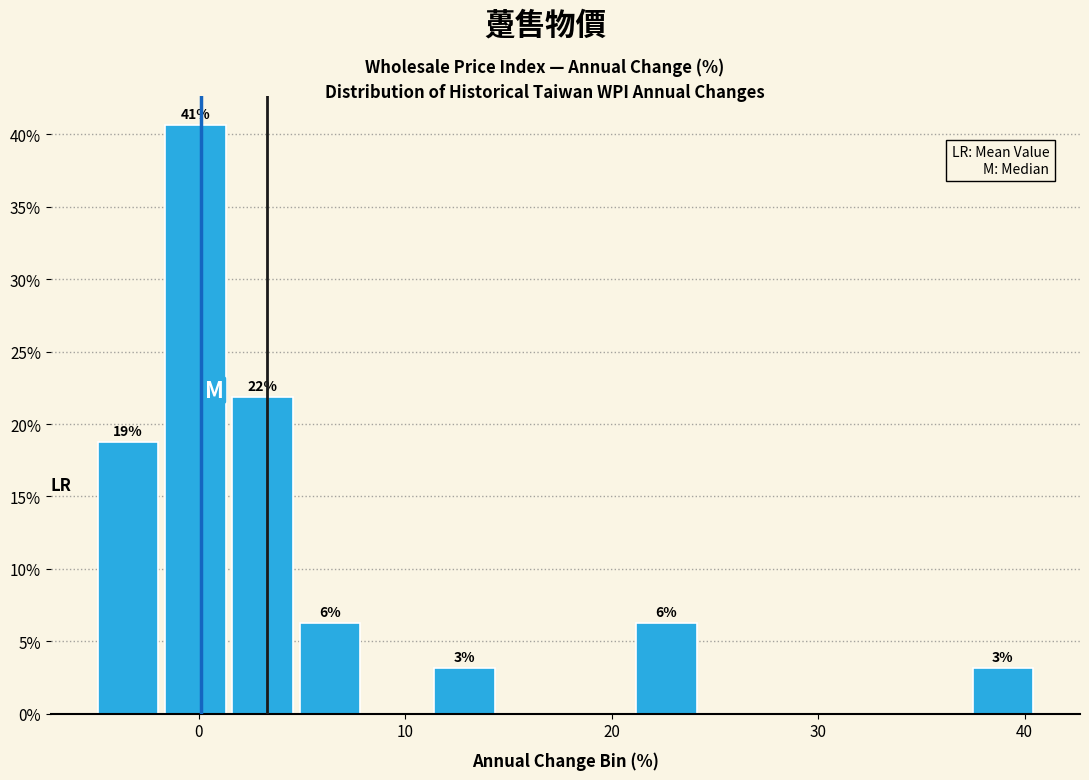

Around what value on the x-axis is the tallest bar? Give the approximate position of its centre, as read against the axis.

0